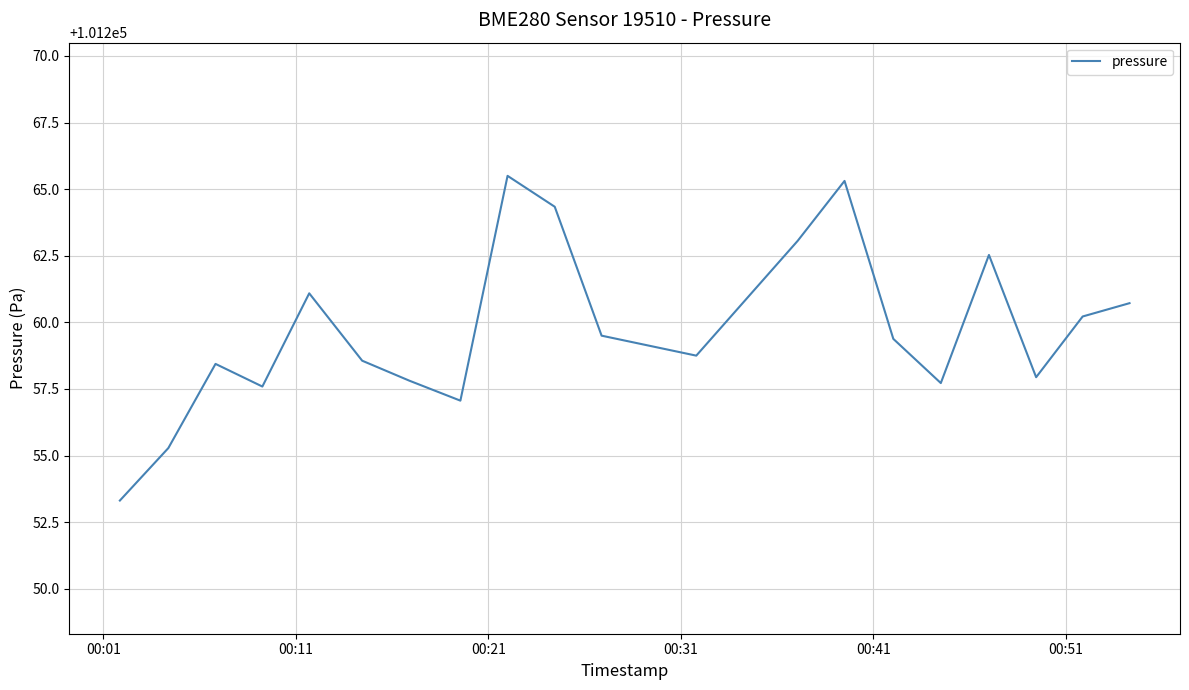

What is the maximum value shown in the chart?

101265.5